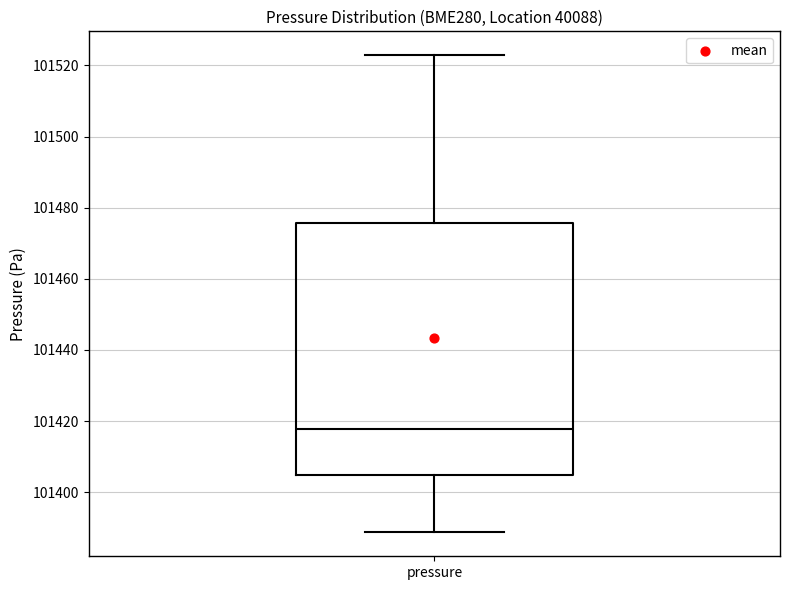

Where does the lower whisker of the box for pressure end on the y-axis? The values are not printed on the chart, so give them approximately, as read against the axis.

101388